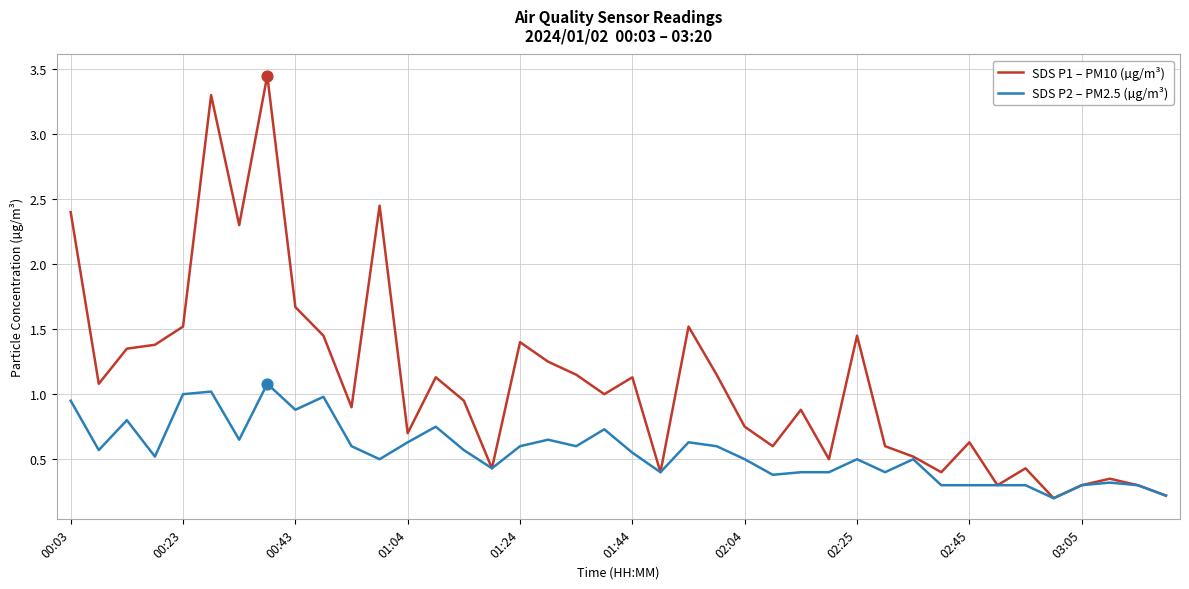

What are all the series names shown in the legend?

SDS P1 – PM10 (µg/m³), SDS P2 – PM2.5 (µg/m³)